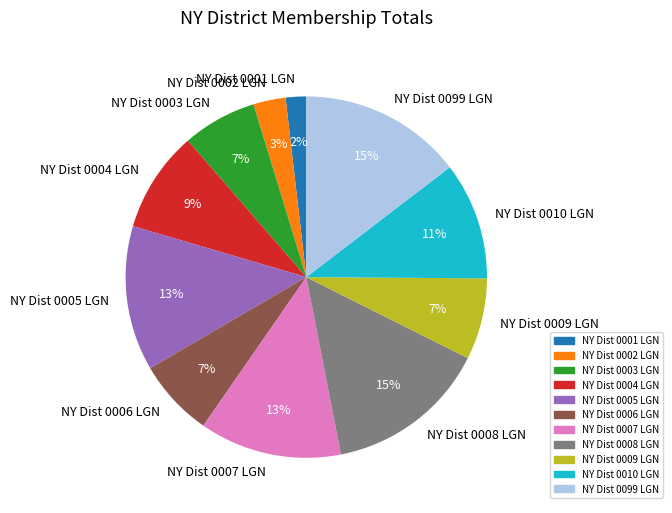

What is the smallest slice in the pie chart?

NY Dist 0001 LGN